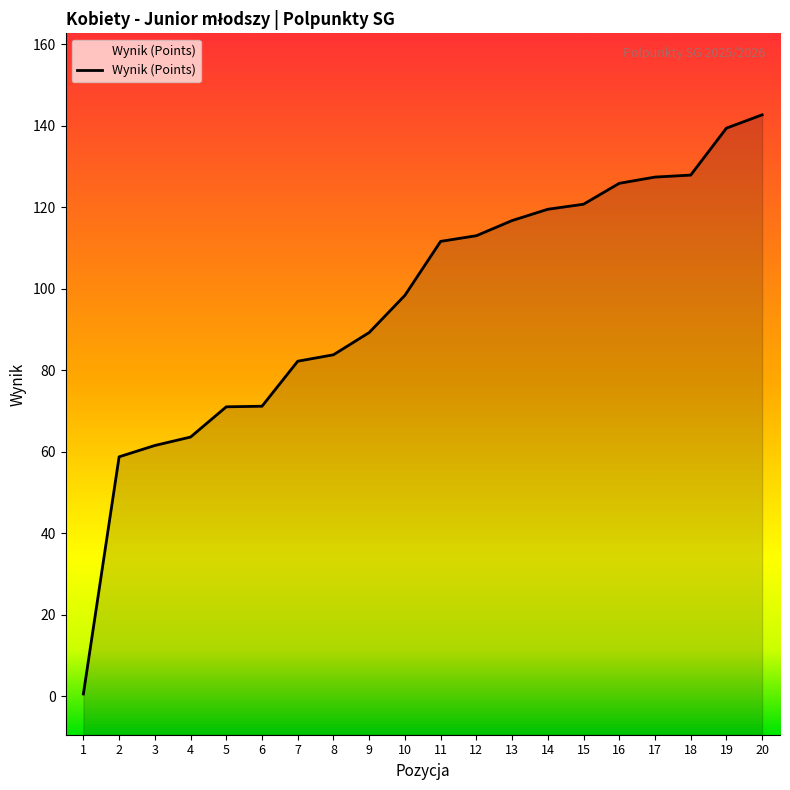

What is the change in value from 6 to 16?

+54.7